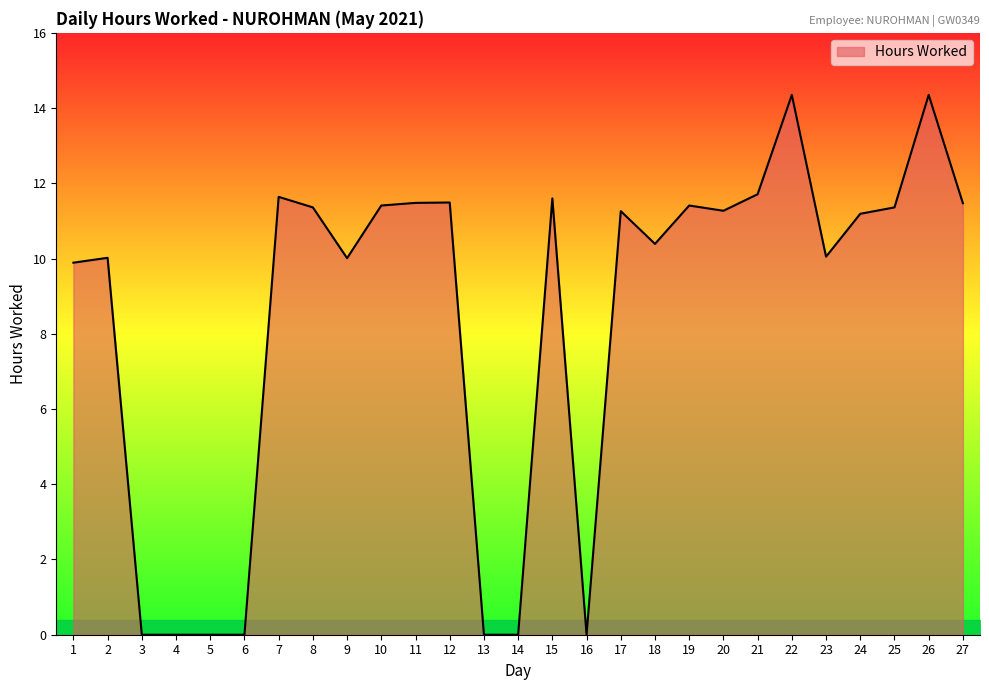

Between 24 and 1, which is larger?

24